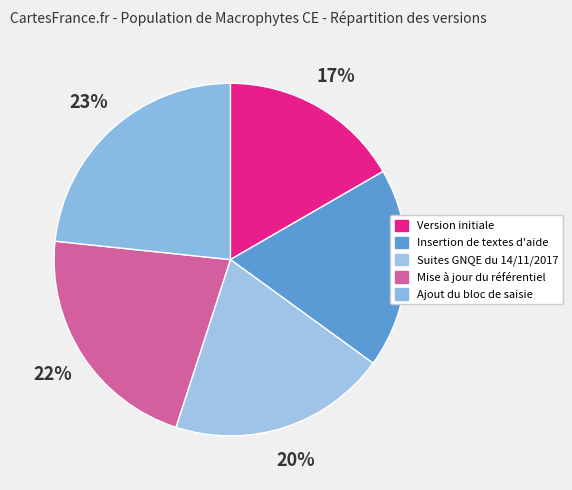

Is the sum of Ajout du bloc de saisie and Version initiale greater than half?

No